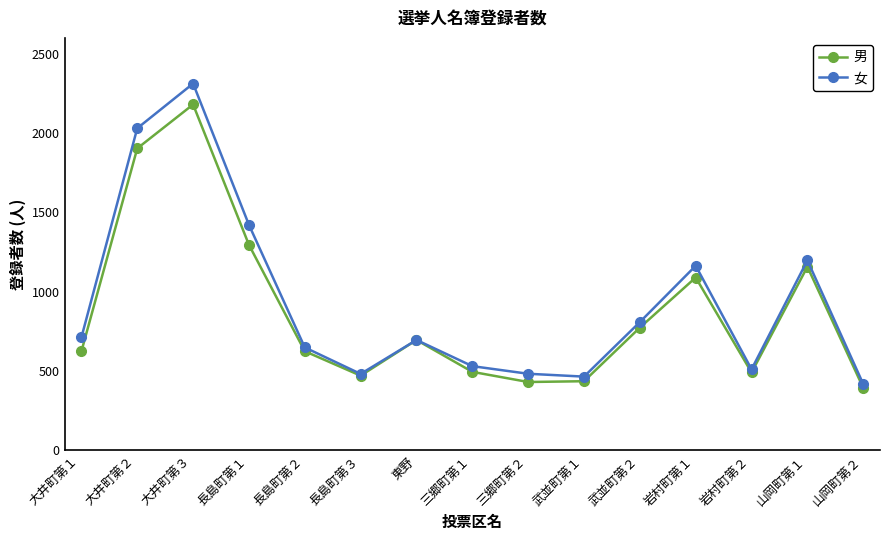

The 男 series shows 117 at 三郷町第１. True or false?

False